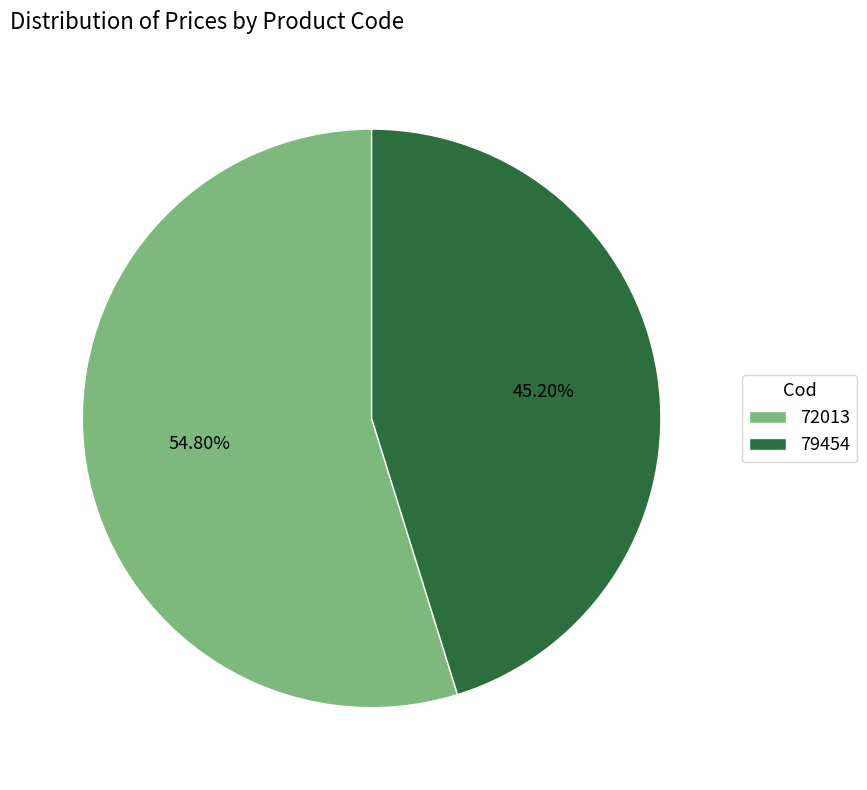

Which category has the smallest portion of the pie?

79454